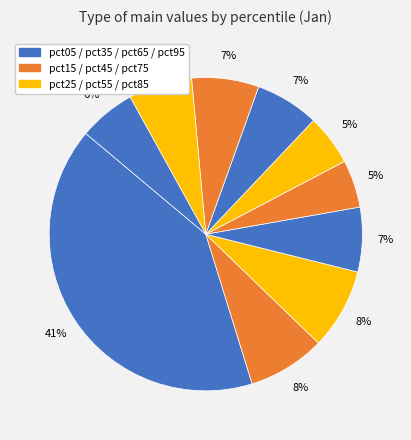

Count the number of slices in the pie.

10